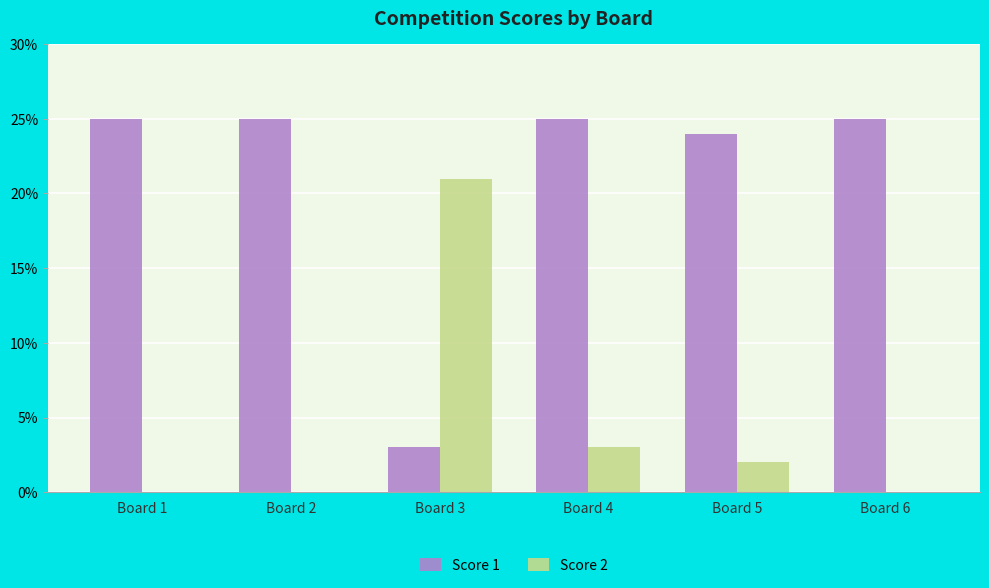

The value of Score 1 at Board 5 is 24. True or false?

True